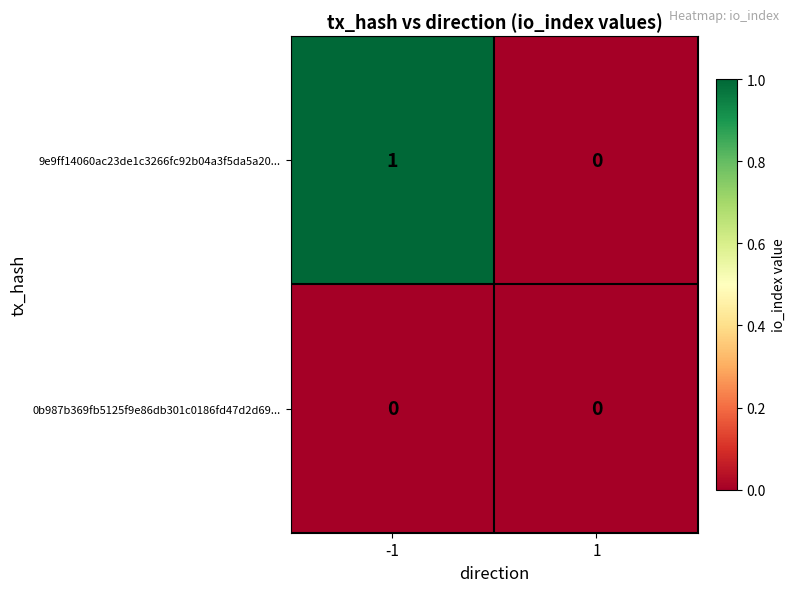

At which category does the chart reach its peak across all series?

-1